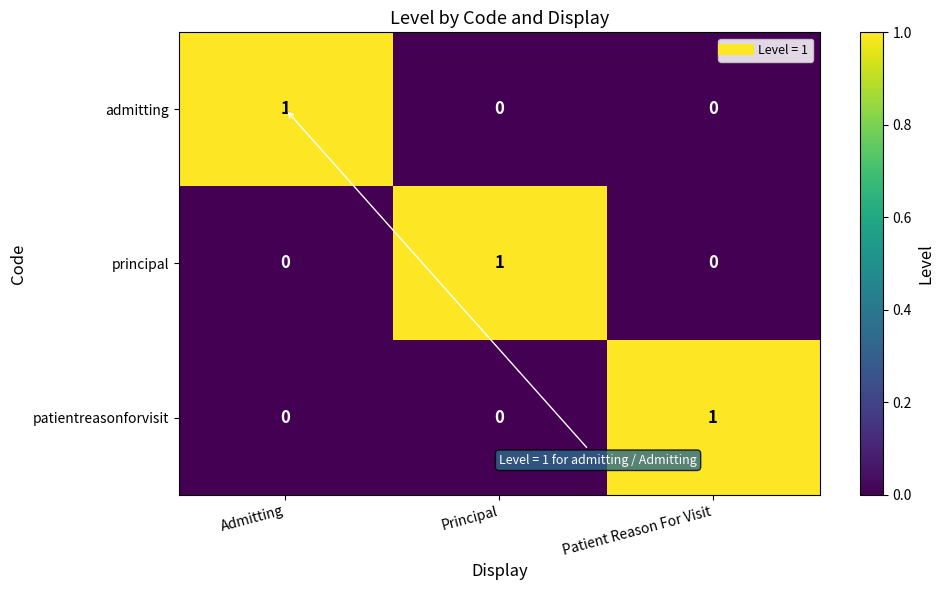

How many distinct data groups are displayed?

3